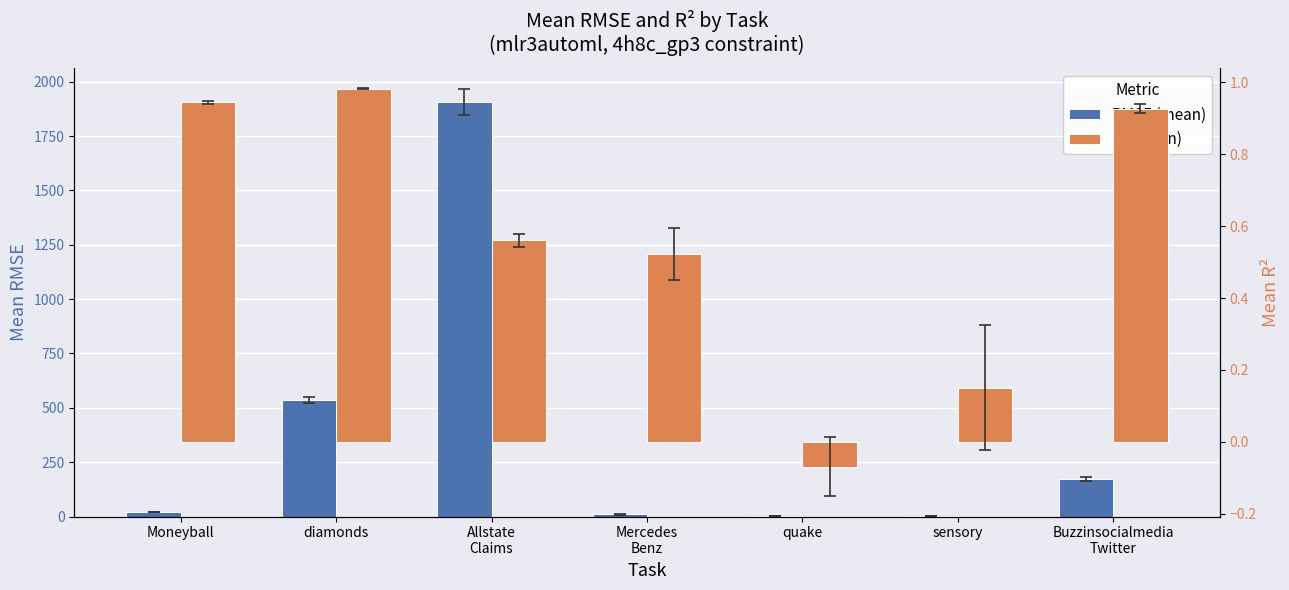

What is the sum of all R² (mean) values?

4.0